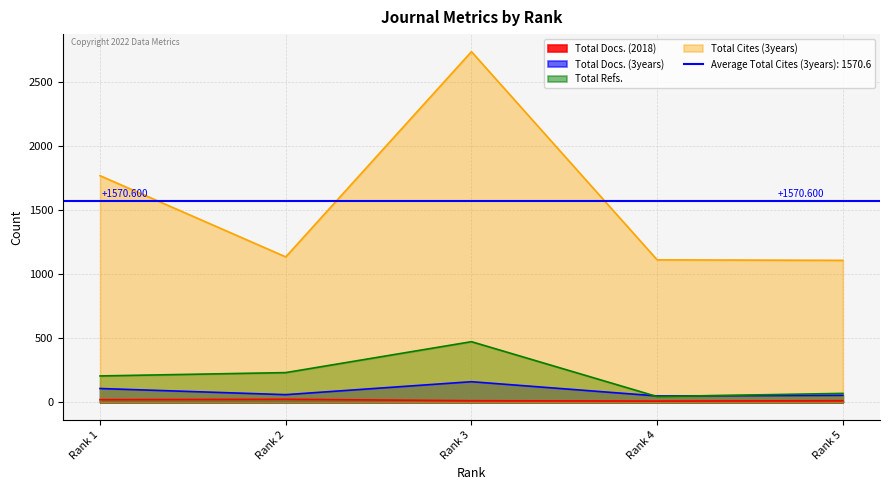

What is the minimum value for Total Docs. (2018)?

10